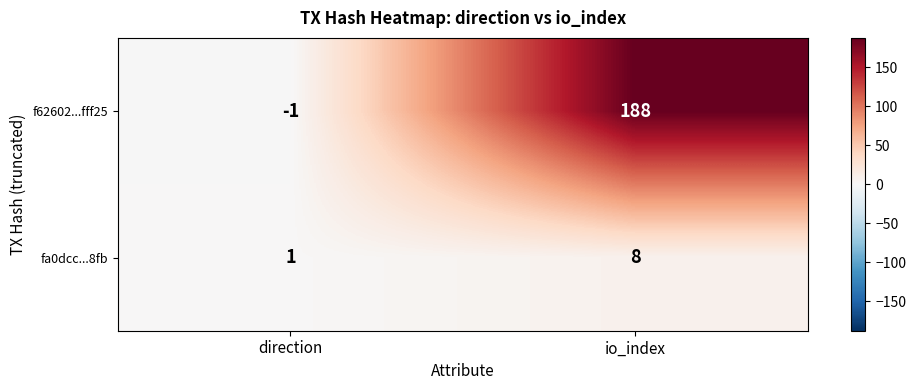

Which series changed the most between direction and io_index?

f62602...fff25